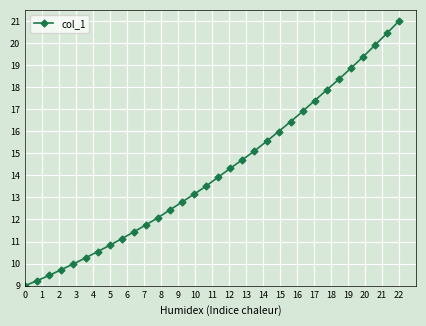

True or false: the data has more than 1 interior local peaks.

False